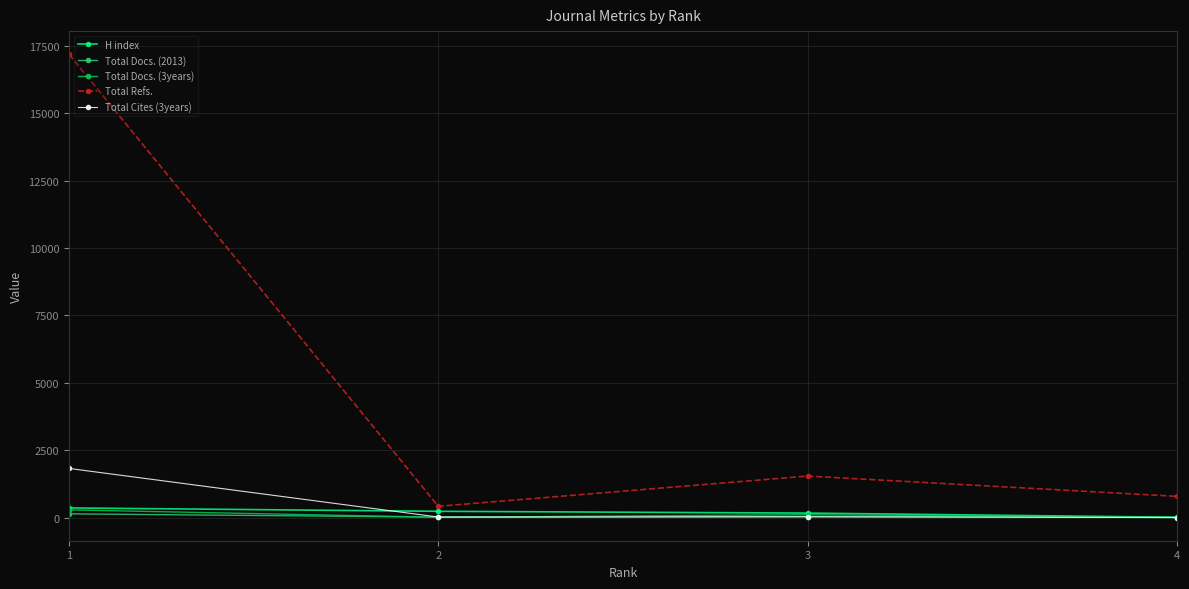

Which series has the largest range (max minus min)?

Total Refs.